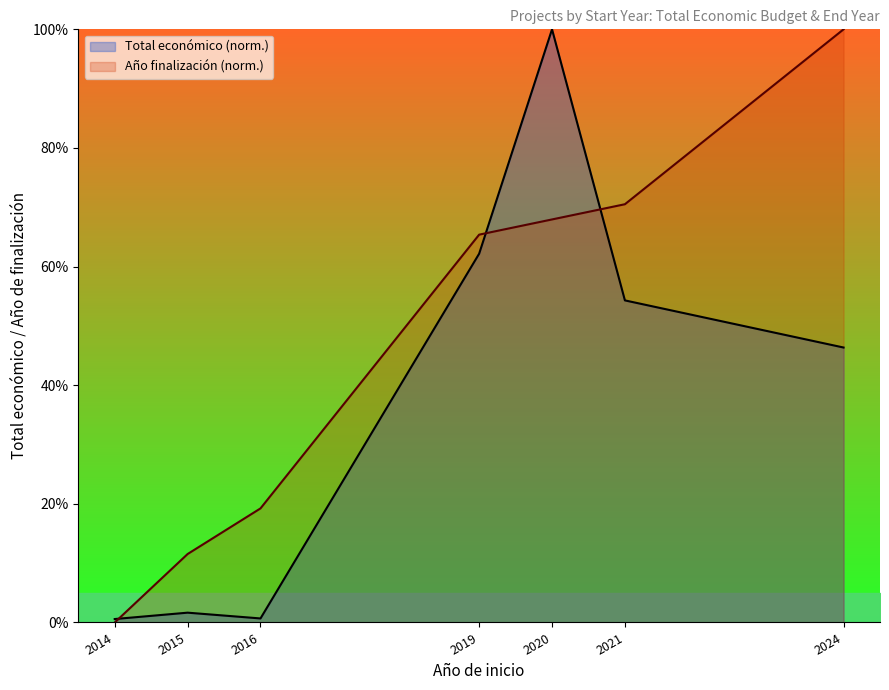

What is the difference between the Total económico (norm.) values at 2021 and 2015?

52.6